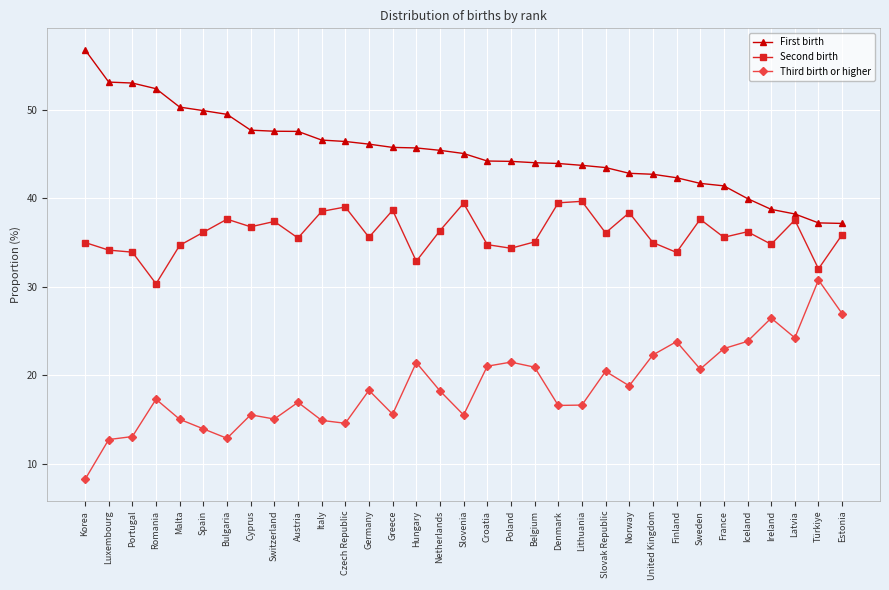

What is the difference between the highest and lowest values at Greece?

30.2